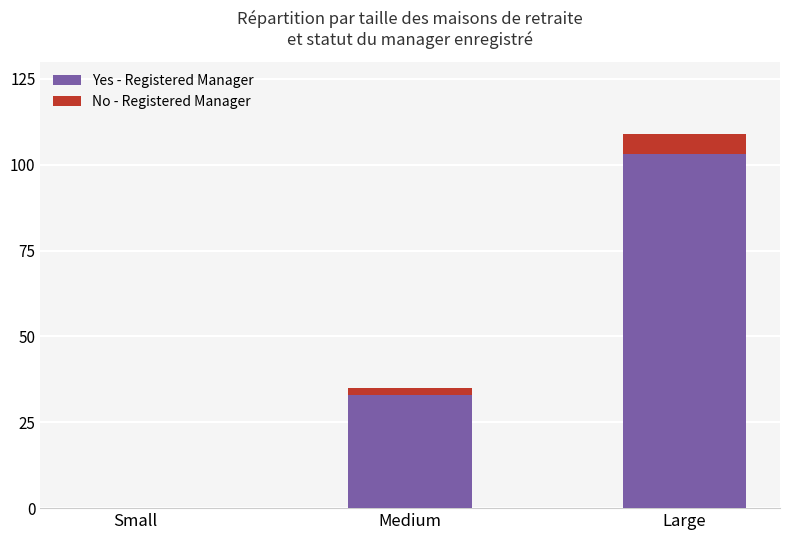

At which label does Yes - Registered Manager reach its peak?

Large